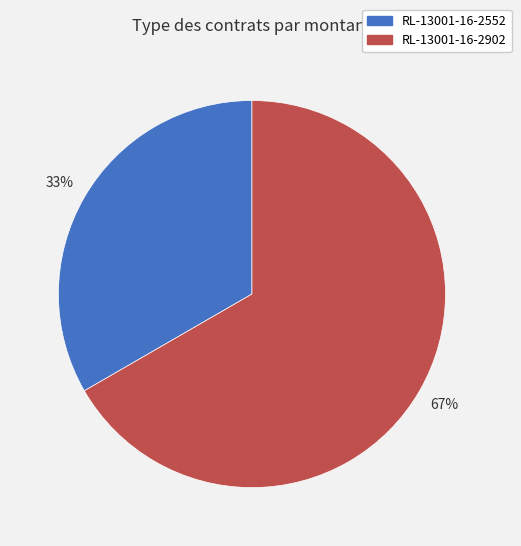

Is the sum of RL-13001-16-2552 and RL-13001-16-2902 greater than half?

Yes